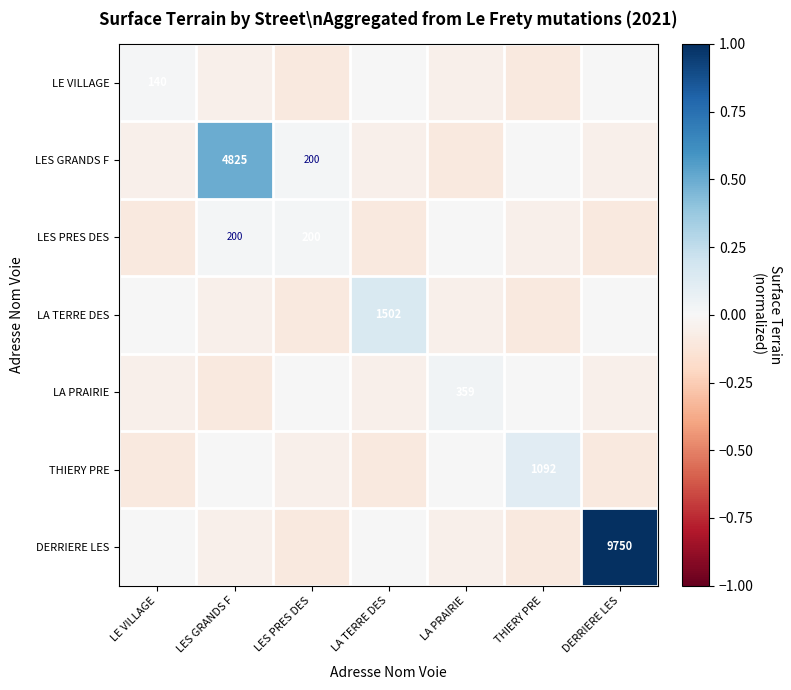

How many data points in DERRIERE LES are above 0?

1